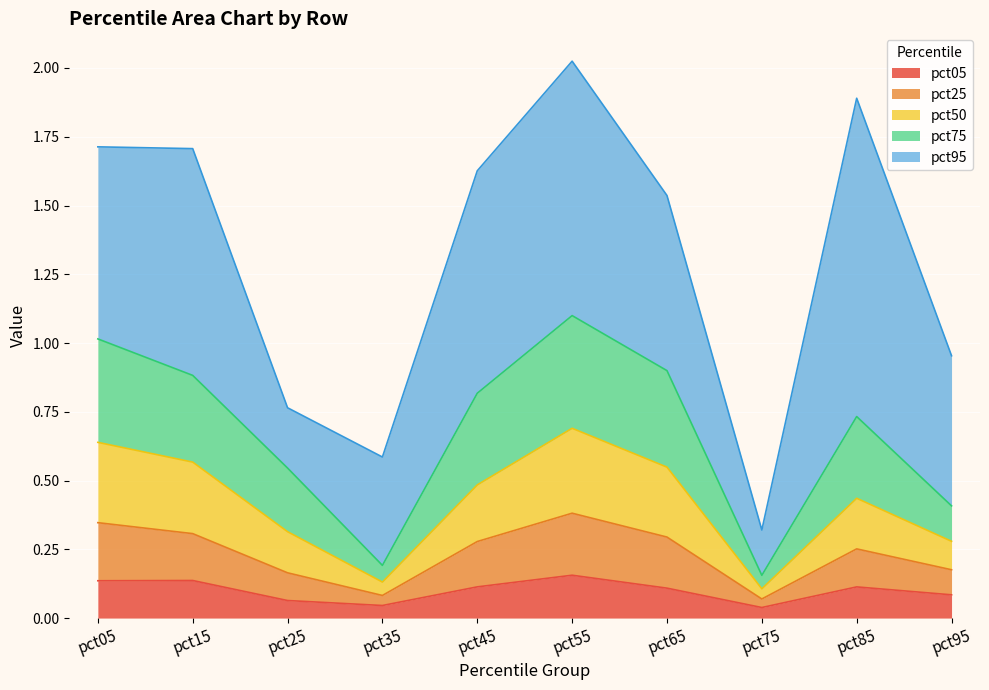

Does the chart display data point markers on the line(s)?

No